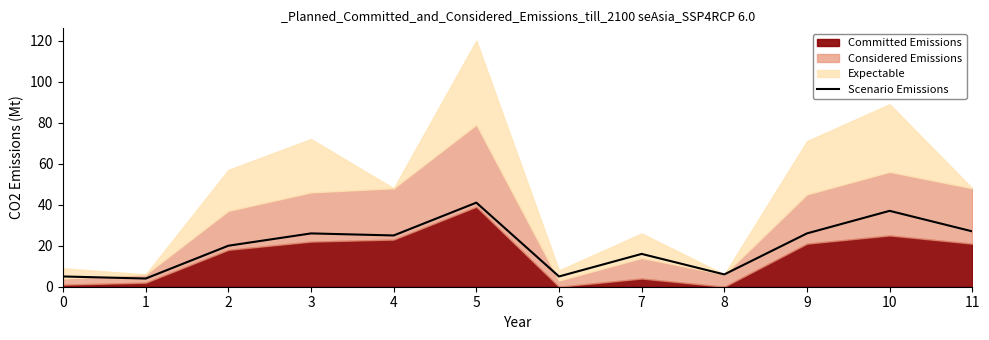

True or false: the data has more than 0 interior local peaks.

True